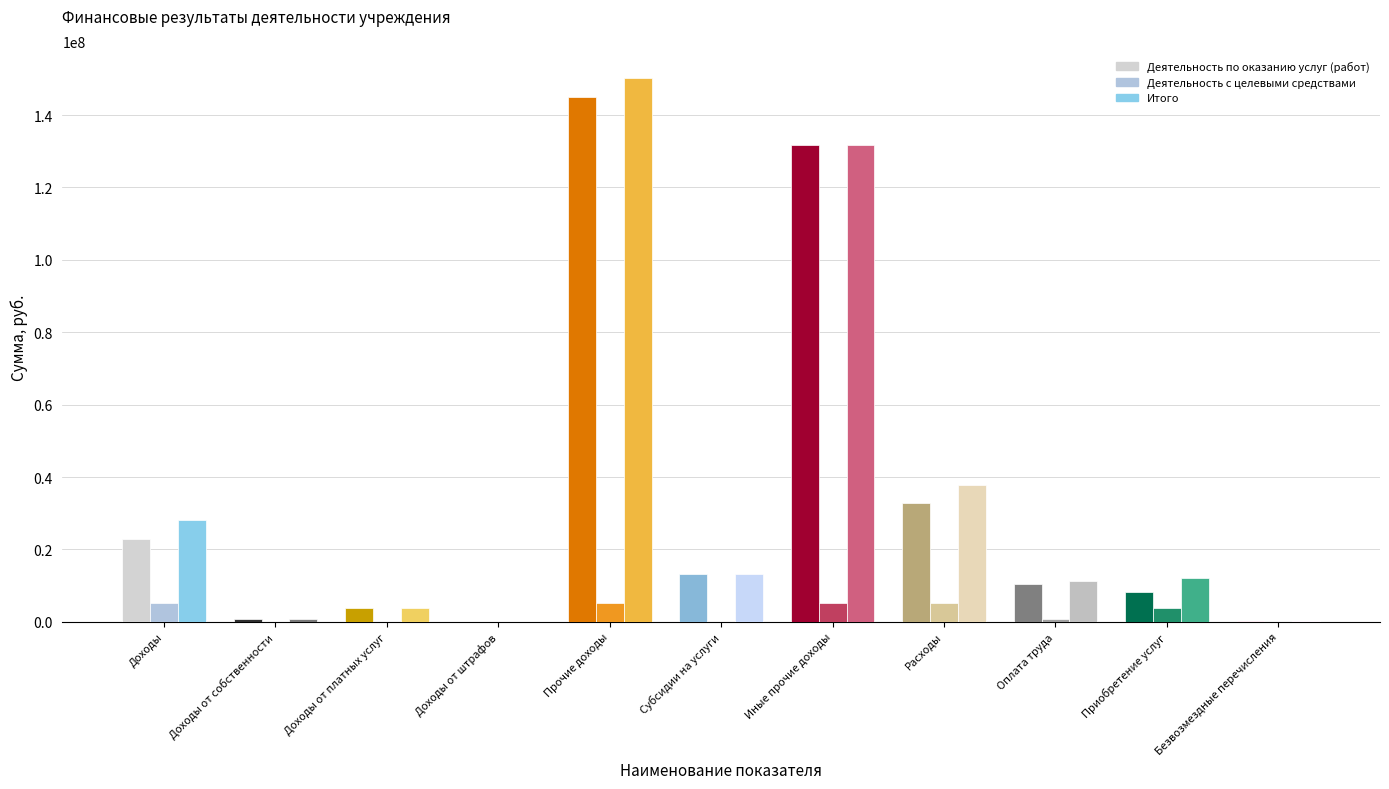

Reading left to right, list all the values displayed in this chart.

Деятельность по оказанию услуг (работ): Доходы=22917451.0	Доходы от собственности=919724.9	Доходы от платных услуг=3774886.2	Доходы от штрафов=17229.7	Прочие доходы=144884855.0	Субсидии на услуги=13110465.4	Иные прочие доходы=131774389.6	Расходы=32751362.7	Оплата труда=10560563.8	Приобретение услуг=8192552.3	Безвозмездные перечисления=266452.4
Деятельность с целевыми средствами: Доходы=5275198.0	Доходы от собственности=0.0	Доходы от платных услуг=0.0	Доходы от штрафов=0.0	Прочие доходы=5275198.0	Субсидии на услуги=0.0	Иные прочие доходы=5275198.0	Расходы=5095168.0	Оплата труда=688850.0	Приобретение услуг=3847210.2	Безвозмездные перечисления=0.0
Итого: Доходы=28192649.0	Доходы от собственности=919724.9	Доходы от платных услуг=3774886.2	Доходы от штрафов=17229.7	Прочие доходы=150160053.0	Субсидии на услуги=13110465.4	Иные прочие доходы=131774389.6	Расходы=37846530.7	Оплата труда=11249413.8	Приобретение услуг=12039762.5	Безвозмездные перечисления=266452.4